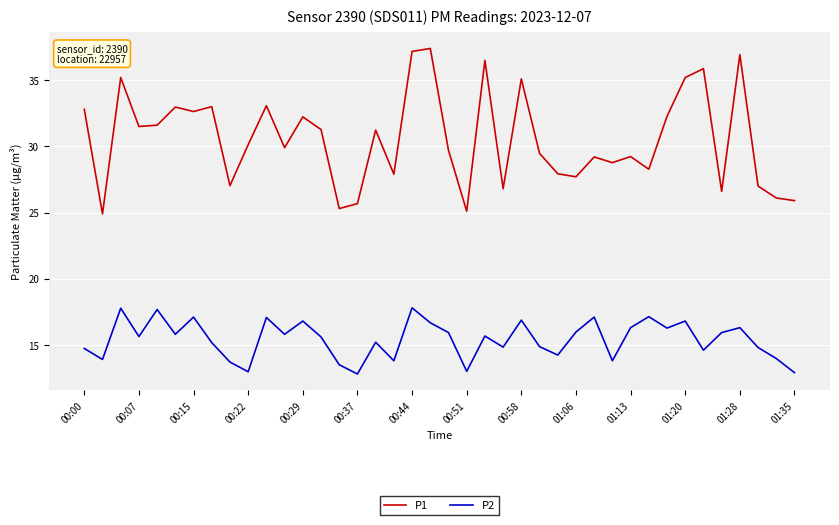

What is the minimum value for P2?

12.8